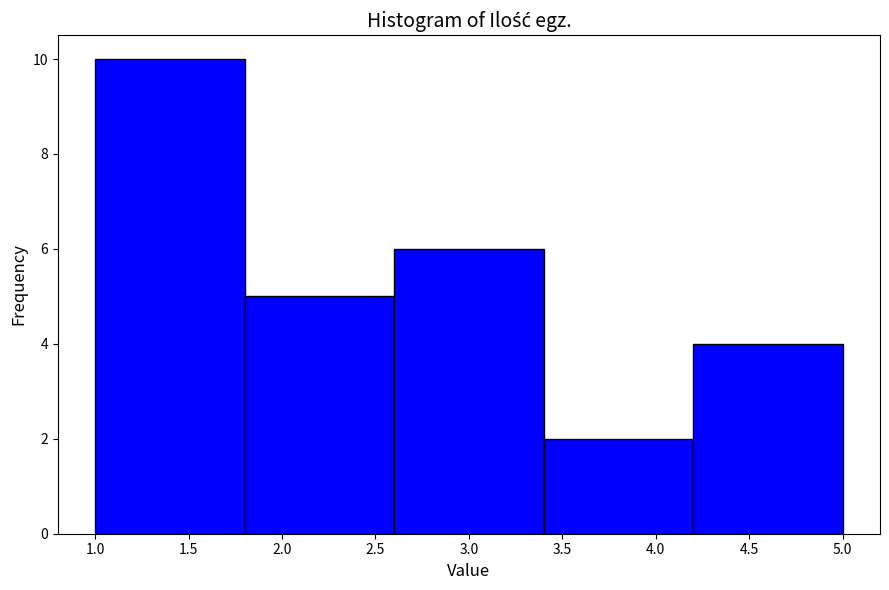

How tall is the bar that spans 4.2 to 5.0 on the x-axis? The values are not printed on the chart, so give them approximately, as read against the axis.

4